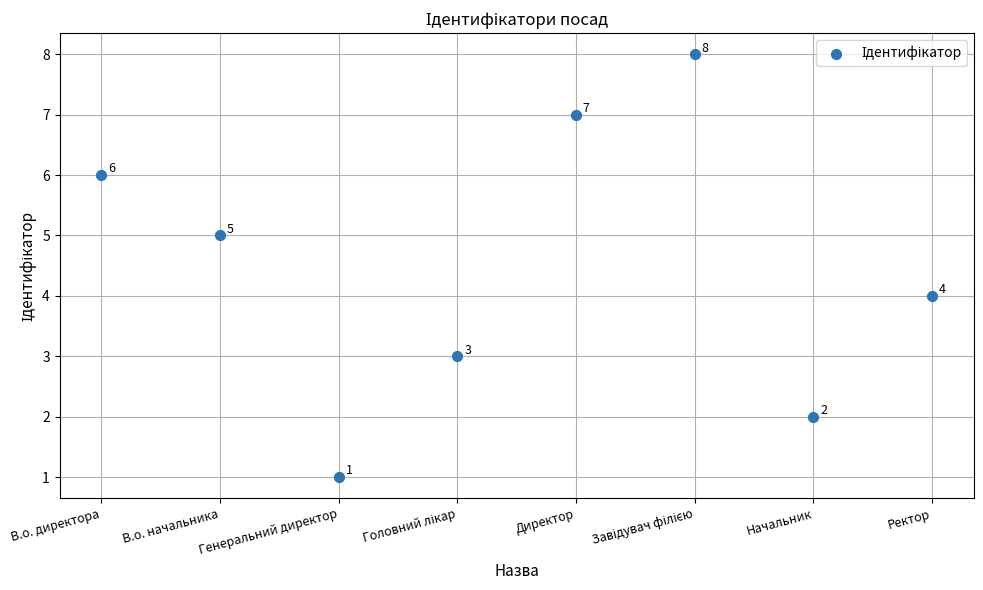

What Y value in the scatter plot is closest to 4?

4